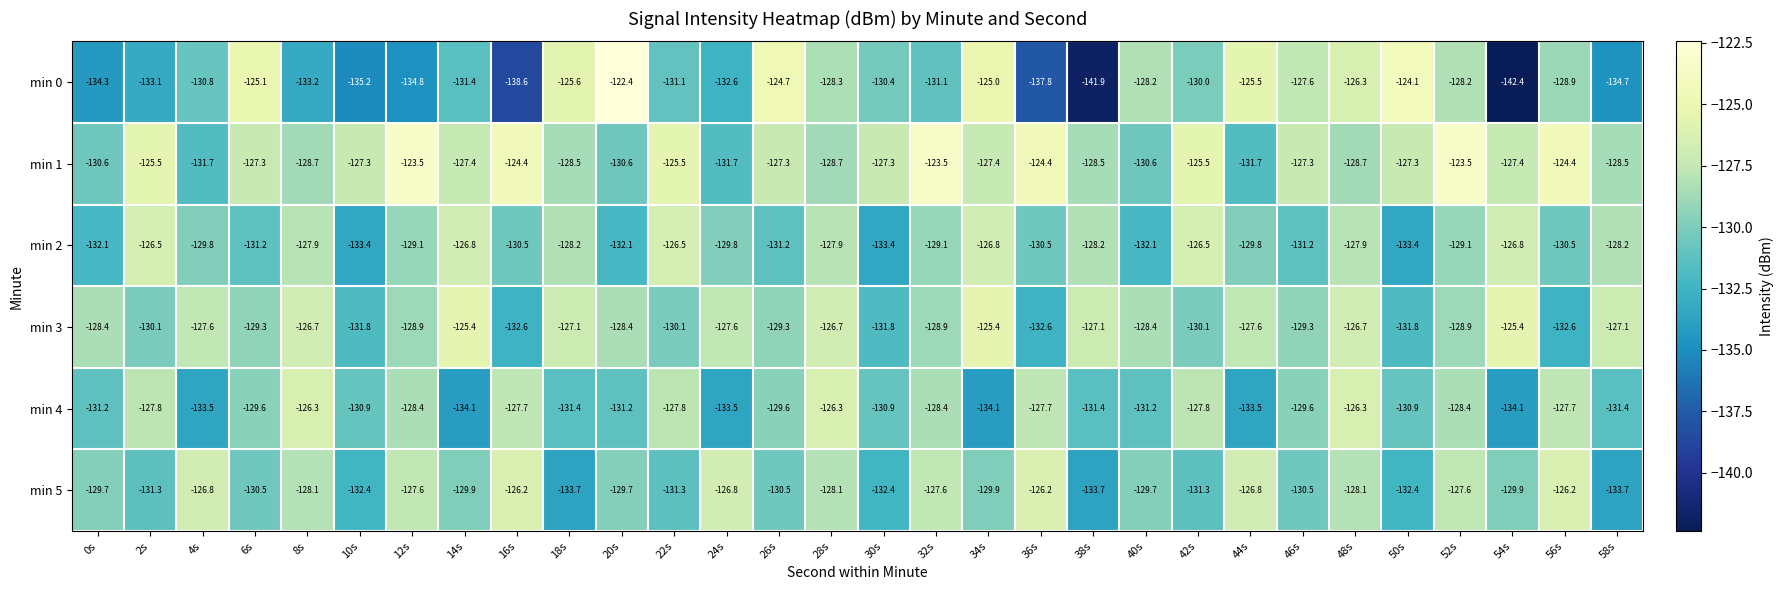

How many series are shown in this chart?

6